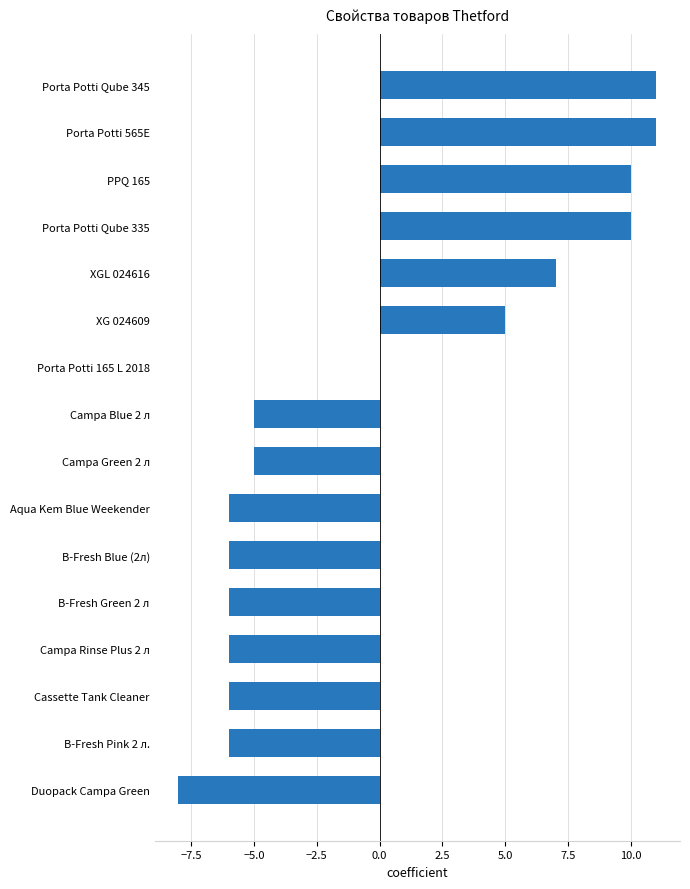

Are the bars horizontal?

Yes